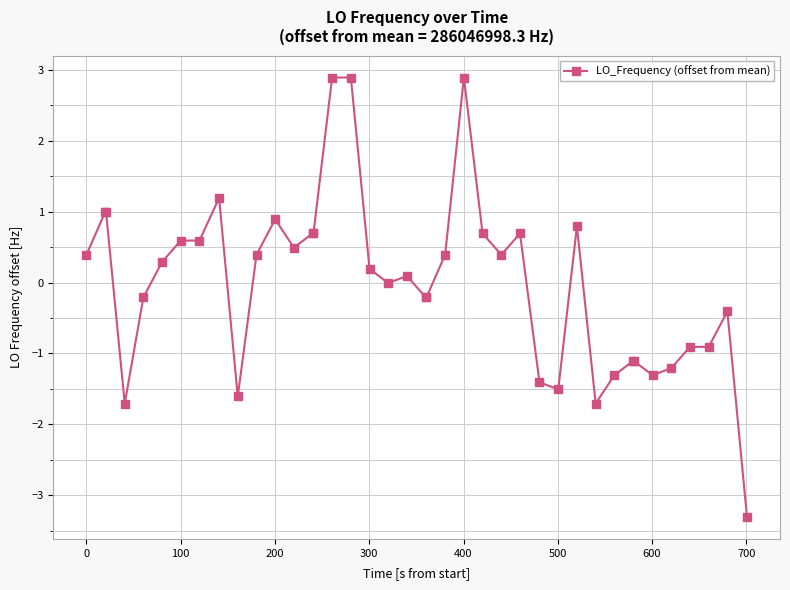

What is the smallest value displayed?

-3.3